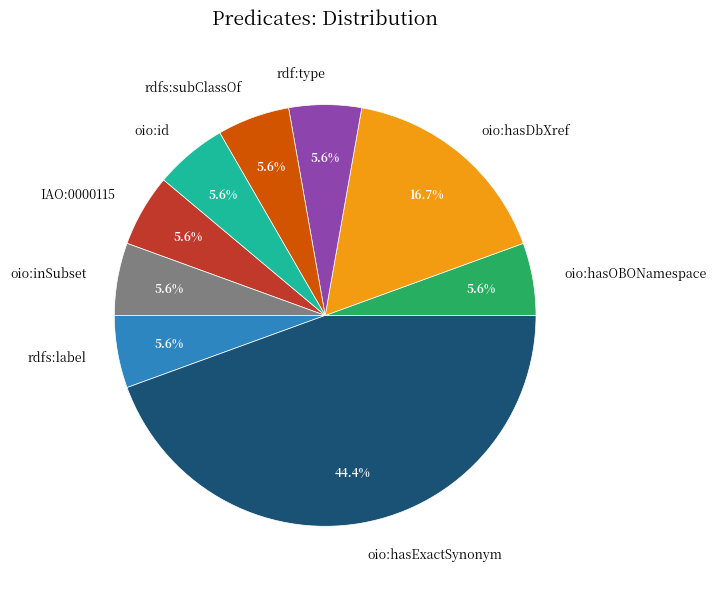

To the nearest percent, what is the difference between the largest and smallest slice percentages?

39%